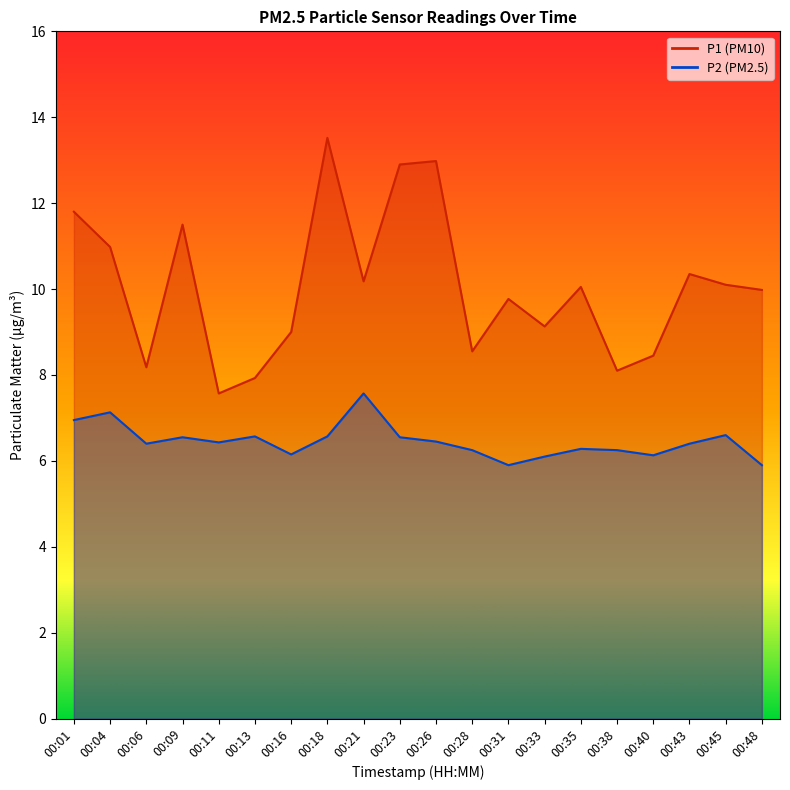

What is the minimum value for P2?

5.9